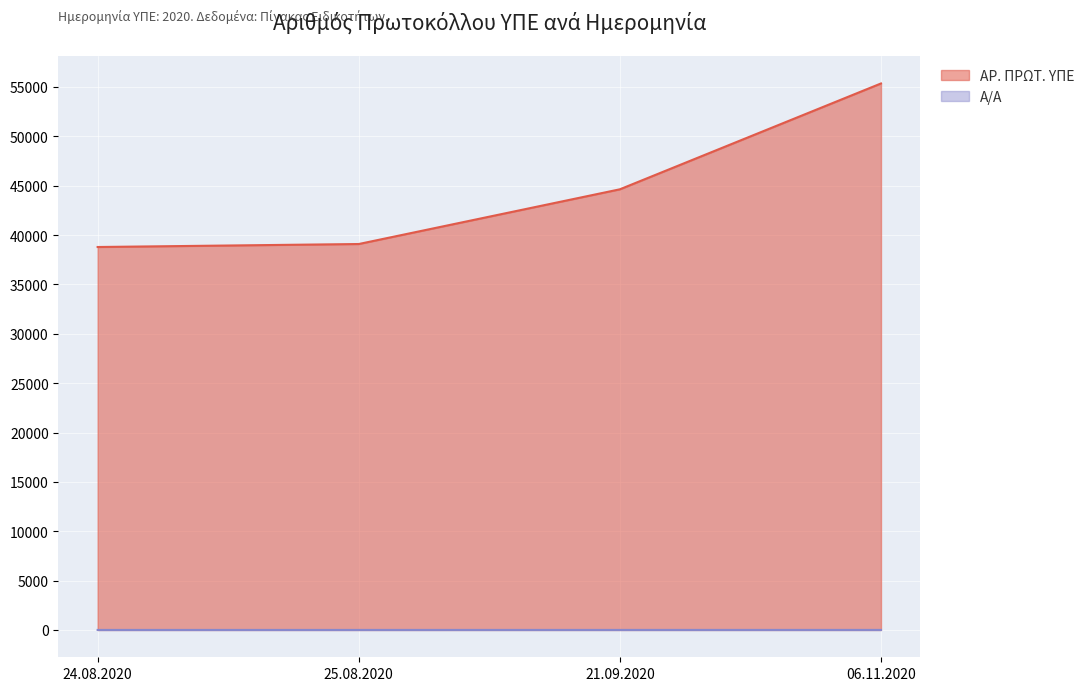

Does the chart display data point markers on the line(s)?

No